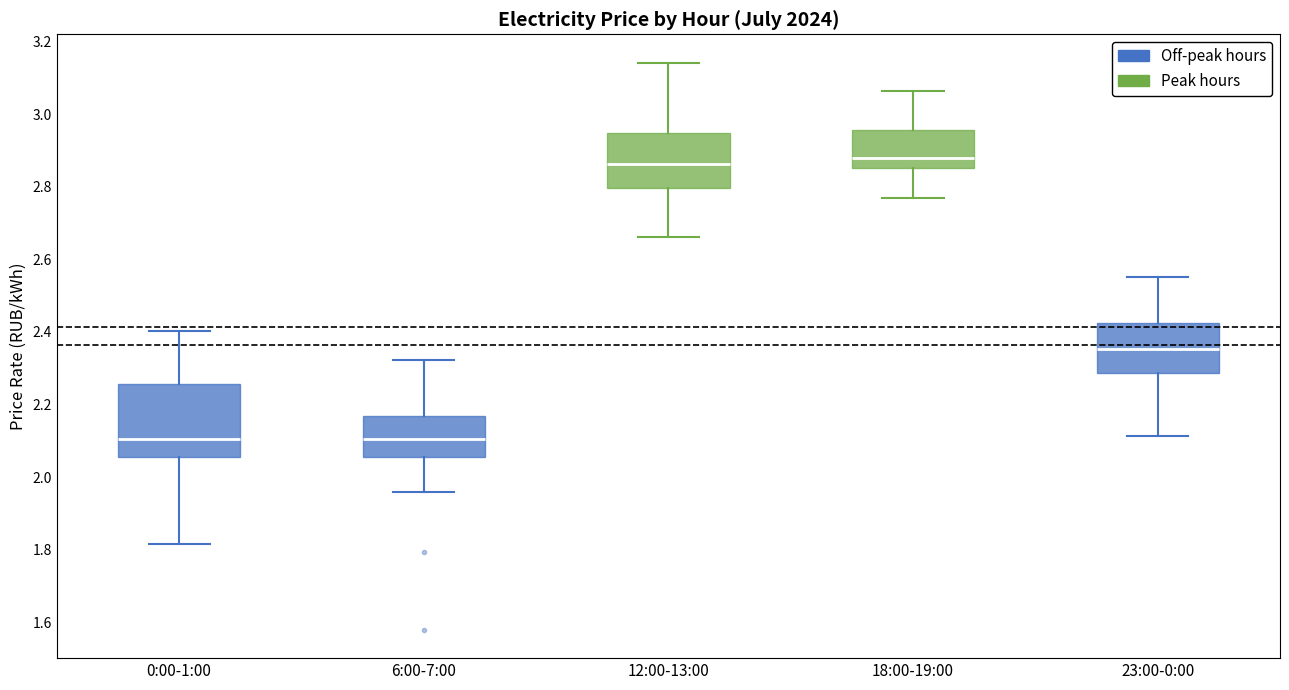

Where does the lower whisker of the box for 6:00-7:00 end on the y-axis? The values are not printed on the chart, so give them approximately, as read against the axis.

1.96